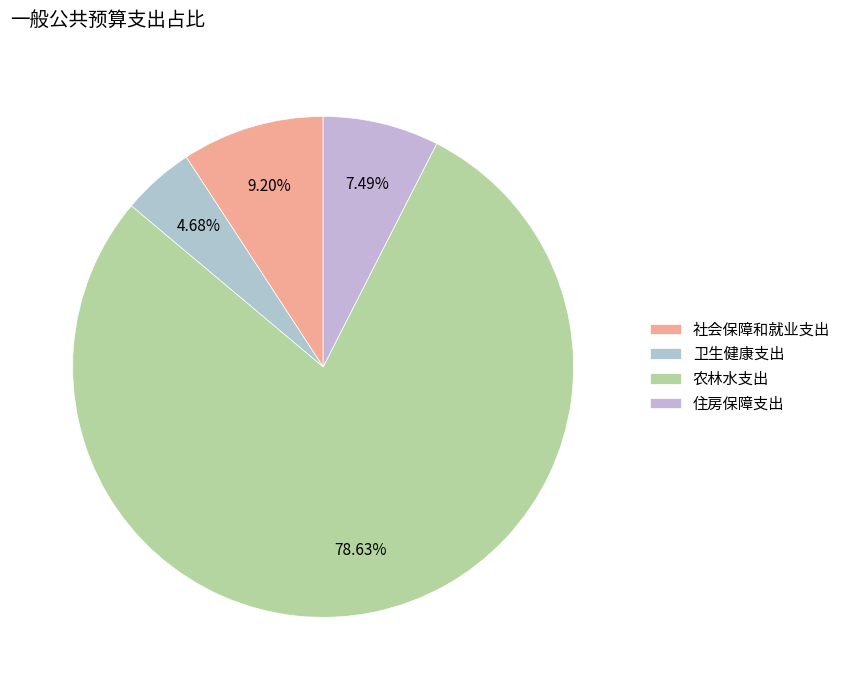

How many slices are in this pie chart?

4